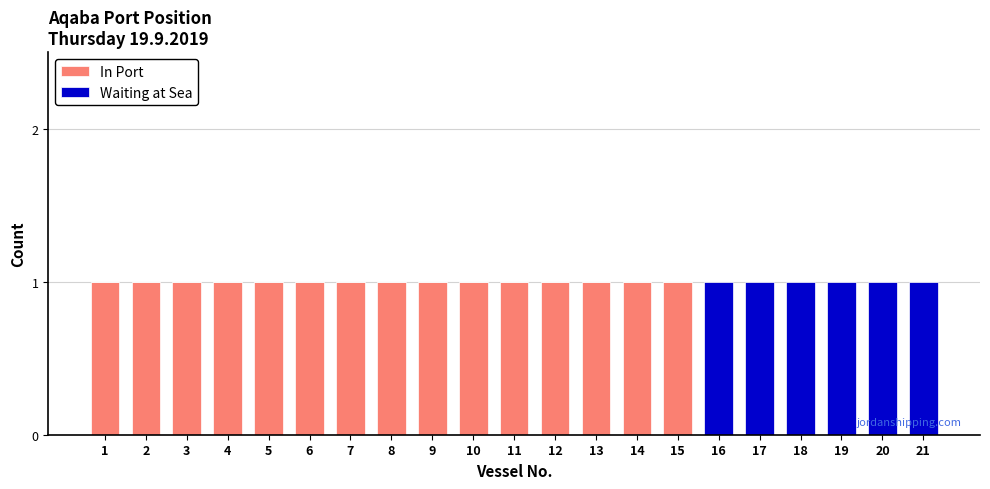

What is the difference between the In Port values at 19 and 9?

1